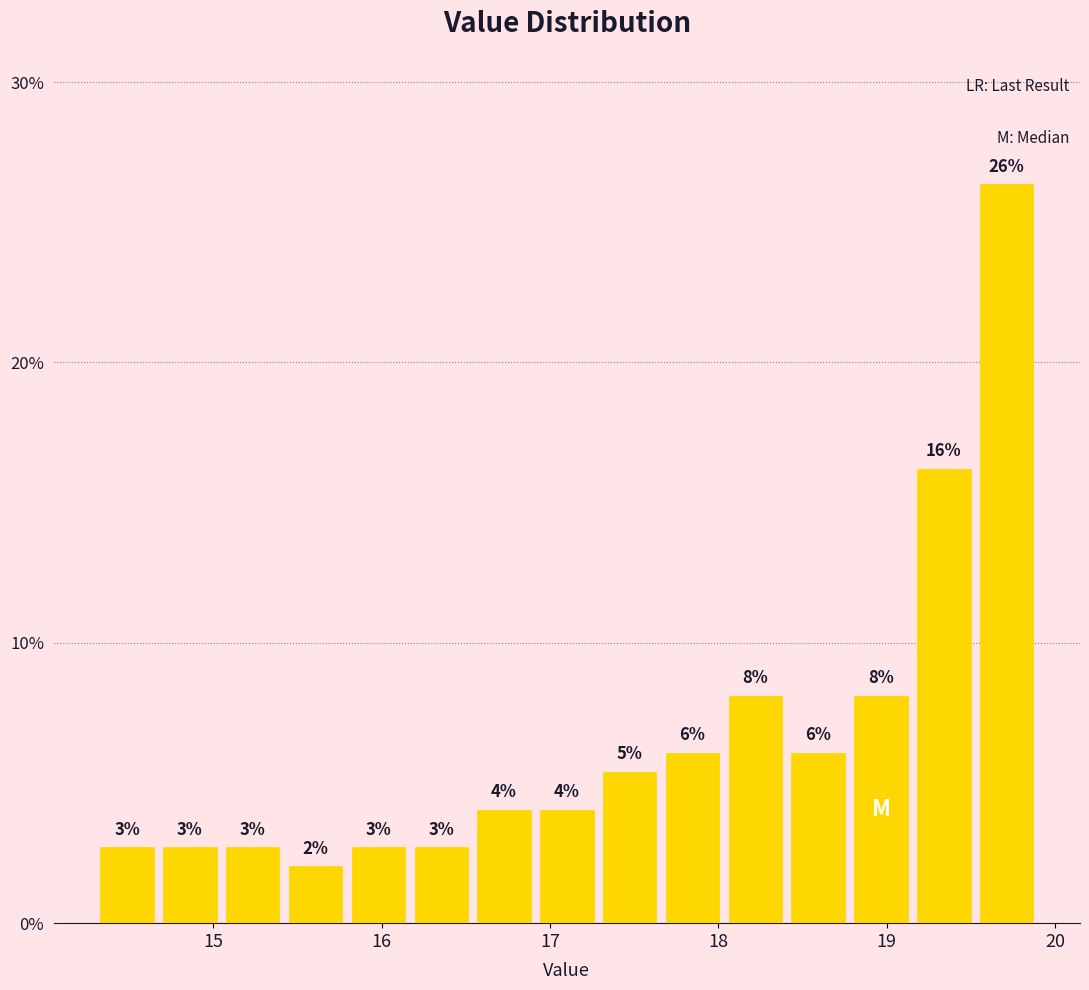

Read against the x-axis, roughly where is the centre of the tallest bar?

19.7